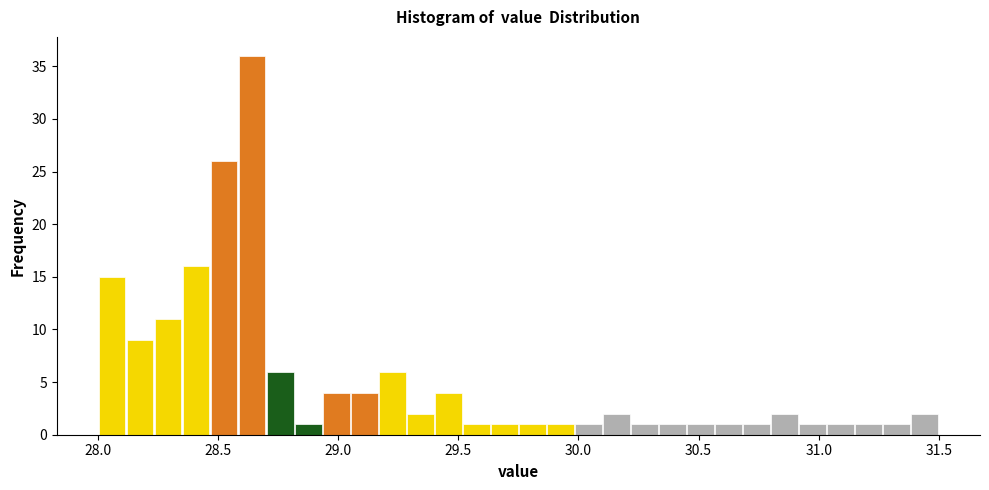

Read against the x-axis, roughly where is the centre of the tallest bar?

28.65